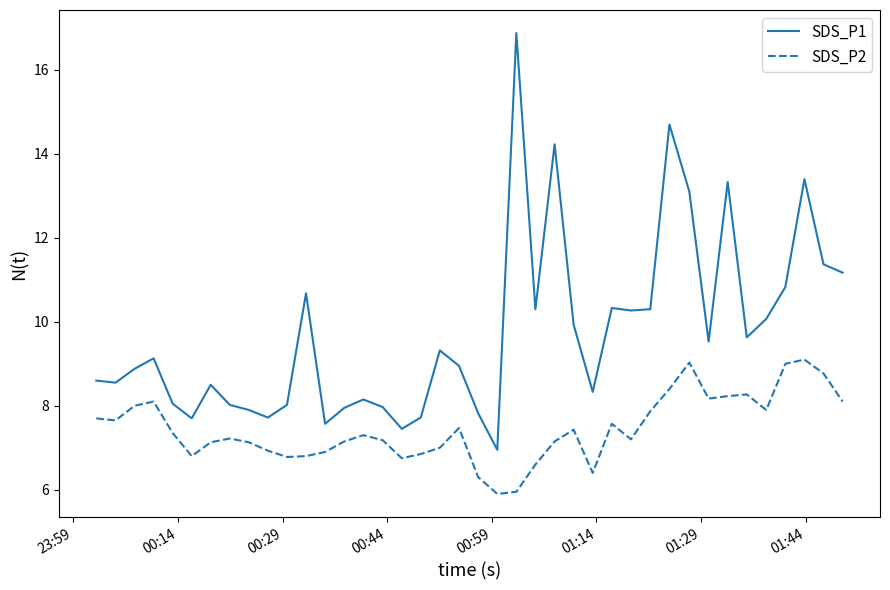

Which series has the largest range (max minus min)?

SDS_P1